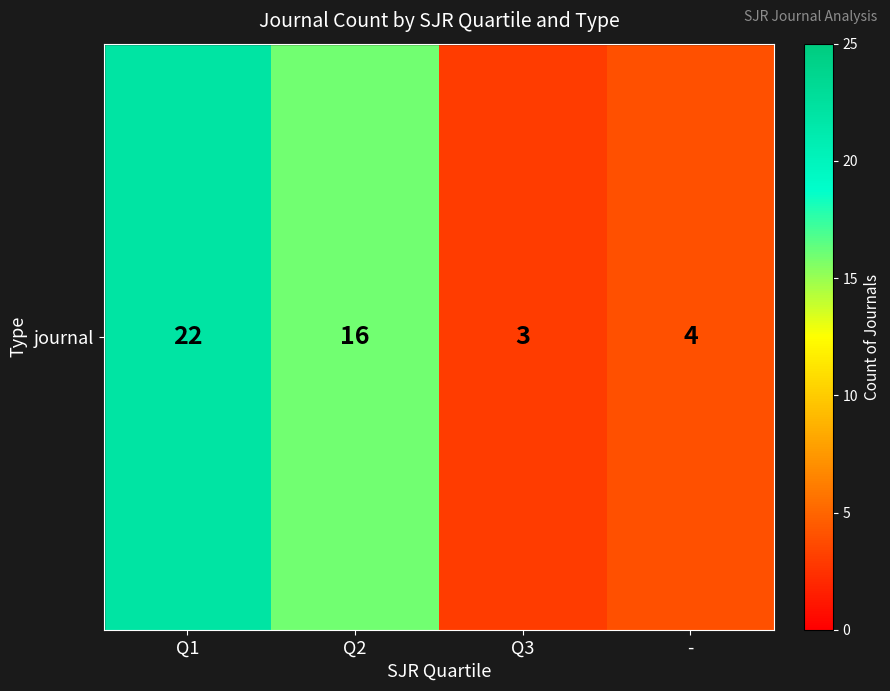

The chart shows a value of 16 at Q2. True or false?

True